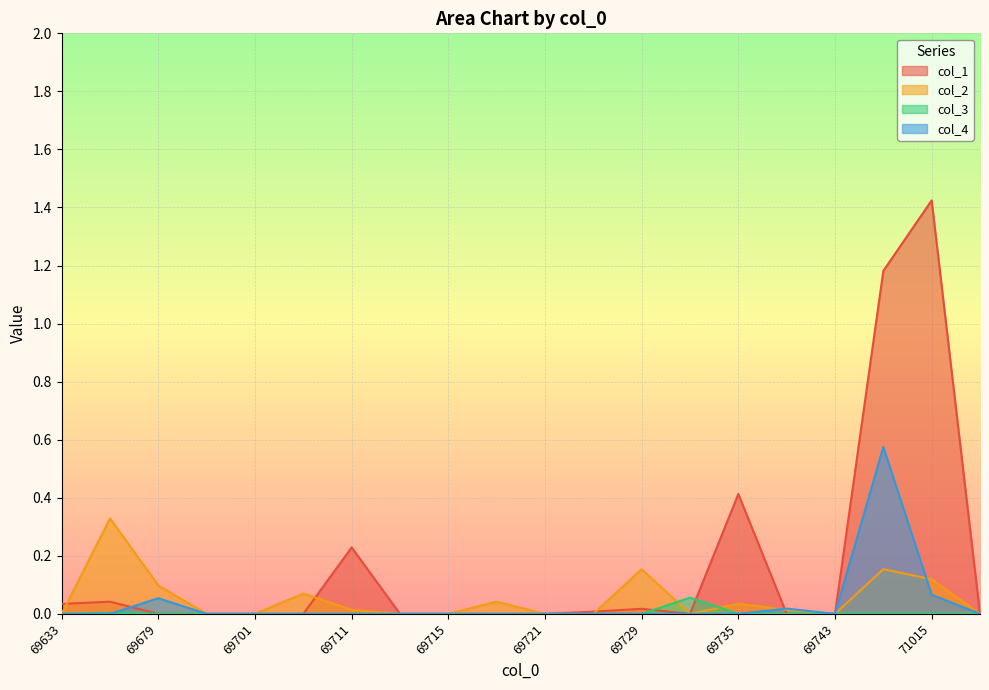

Read the col_2 value at 69749.

0.2